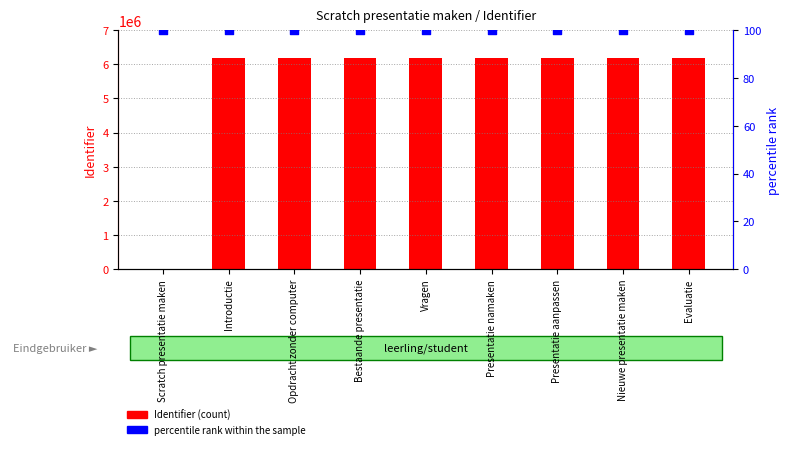

Which series has the widest spread of Y values?

Identifier (count)